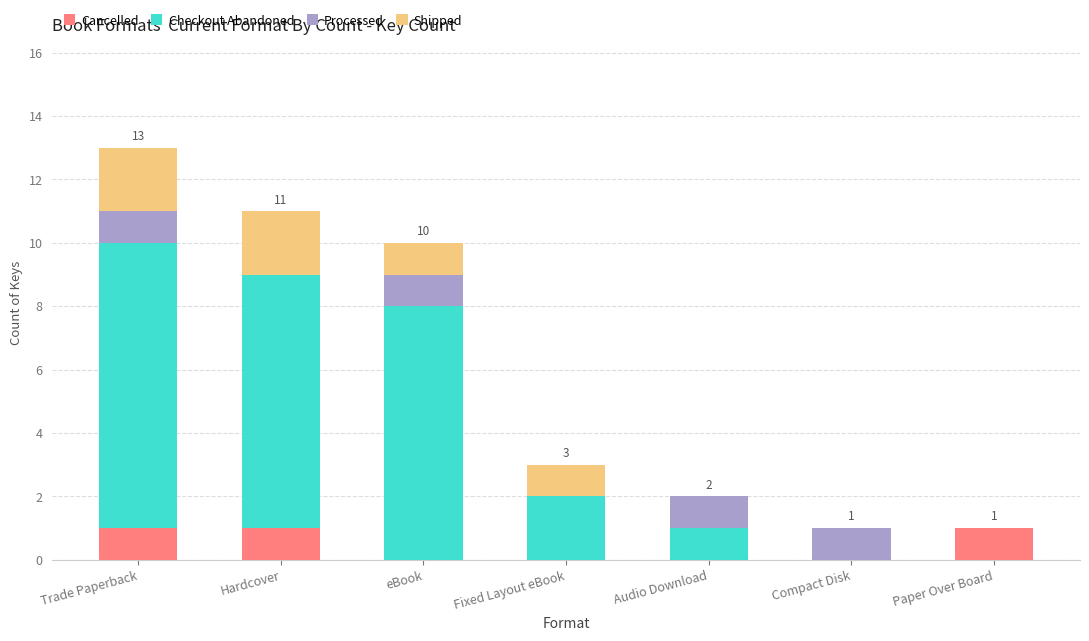

Is it true that Cancelled equals 0 at Fixed Layout eBook?

True